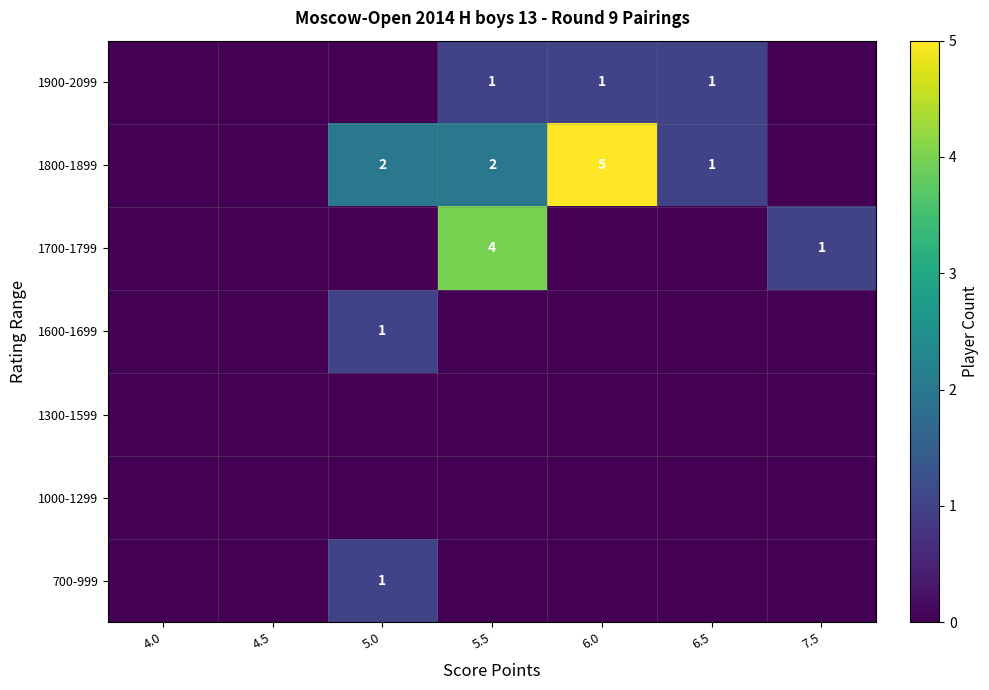

True or false: 1800-1899 has a value of 5 at 6.0.

True